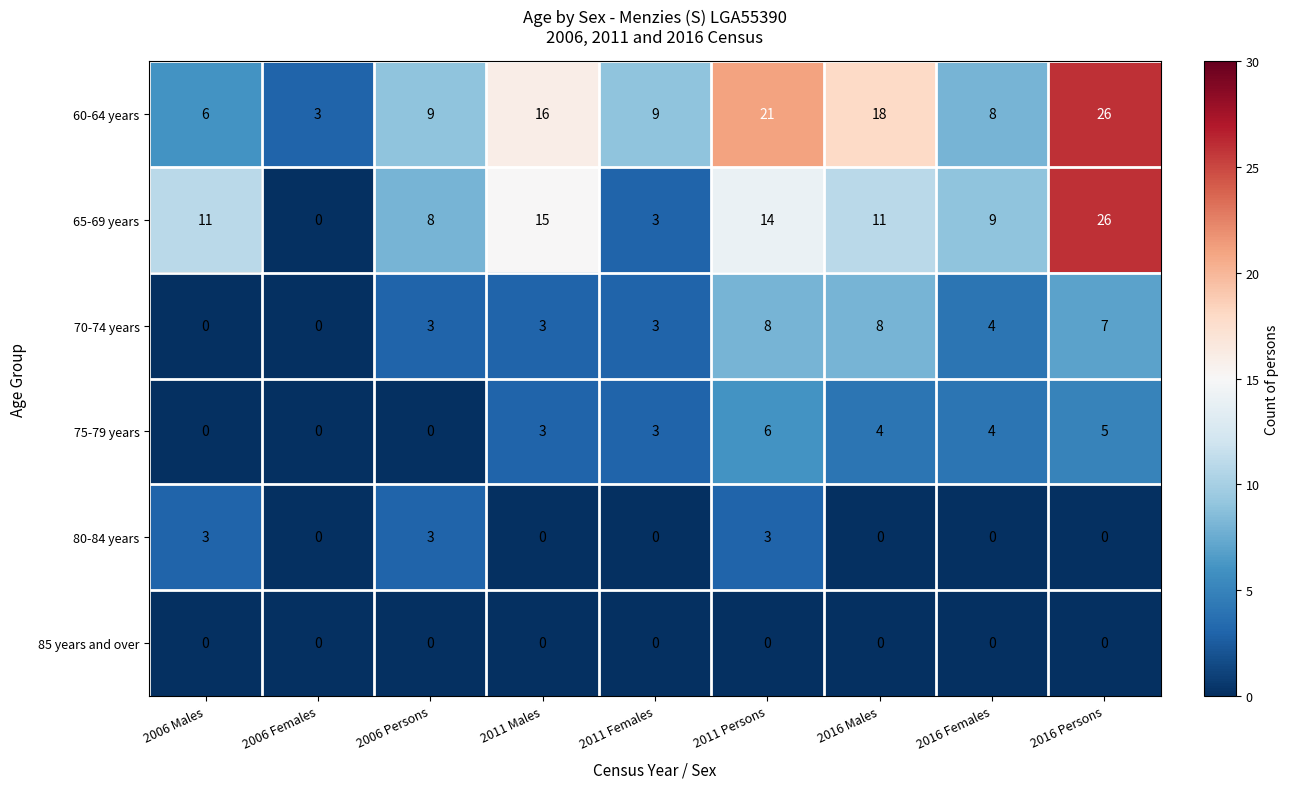

How many distinct data groups are displayed?

6